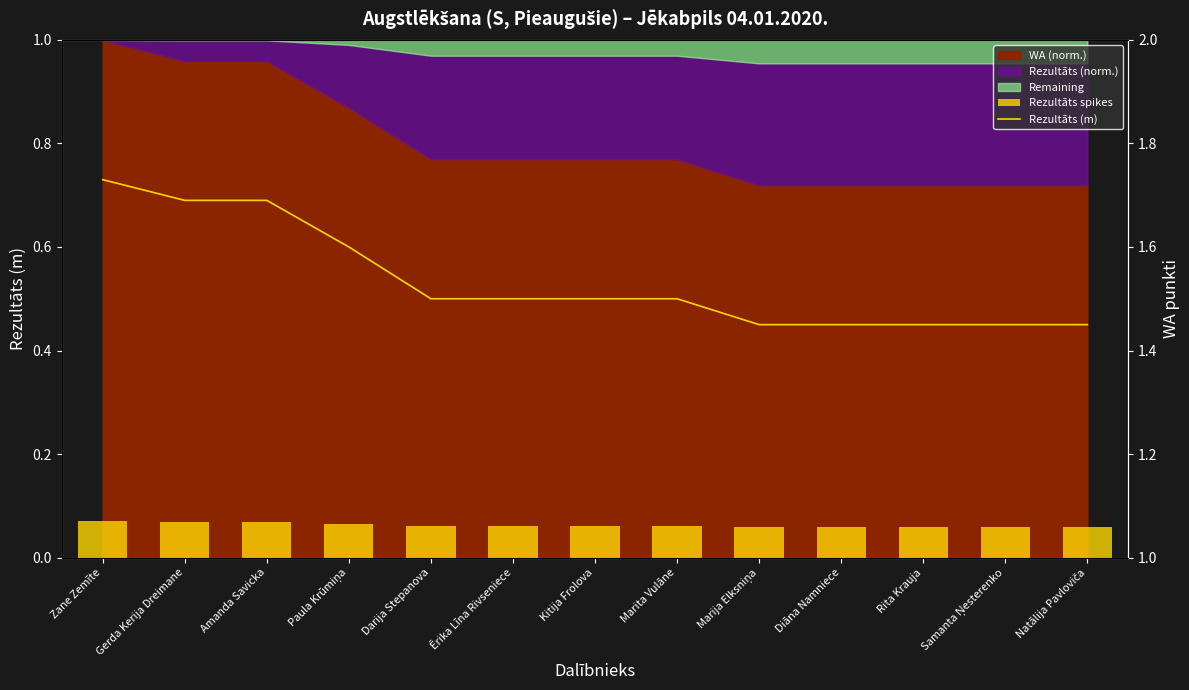

How many groups of bars are there?

13